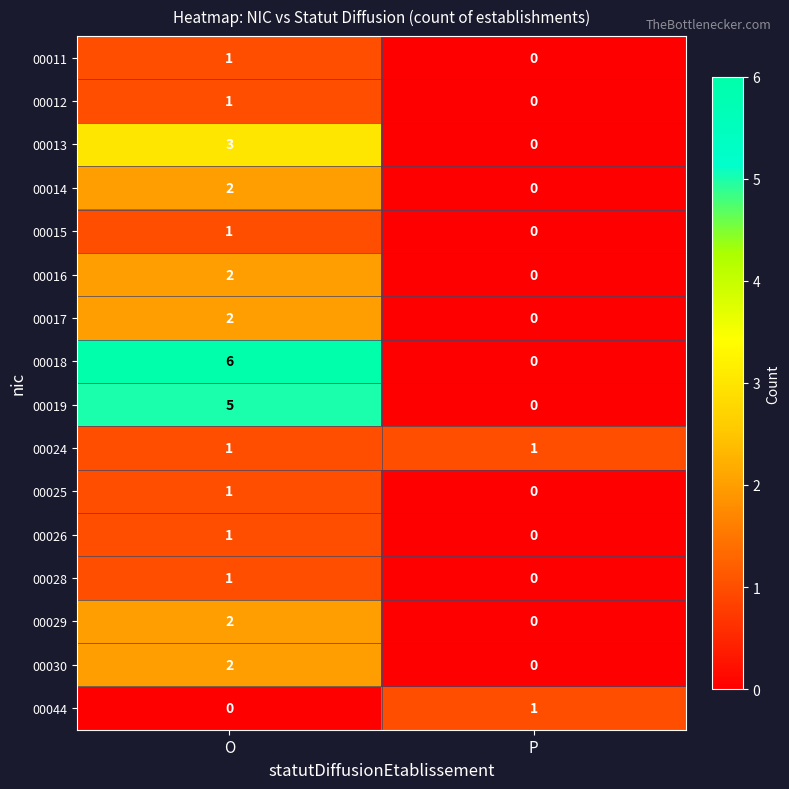

Is the value of 00012 at P greater than the value of 00024 at P?

No